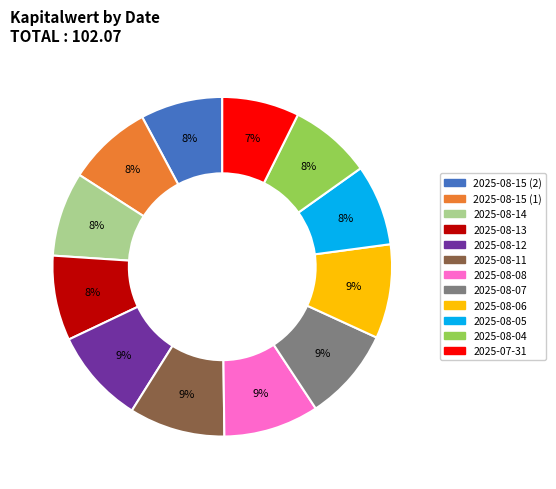

What is the ratio of the value at 2025-08-04 to the value at 2025-08-05?

1.0